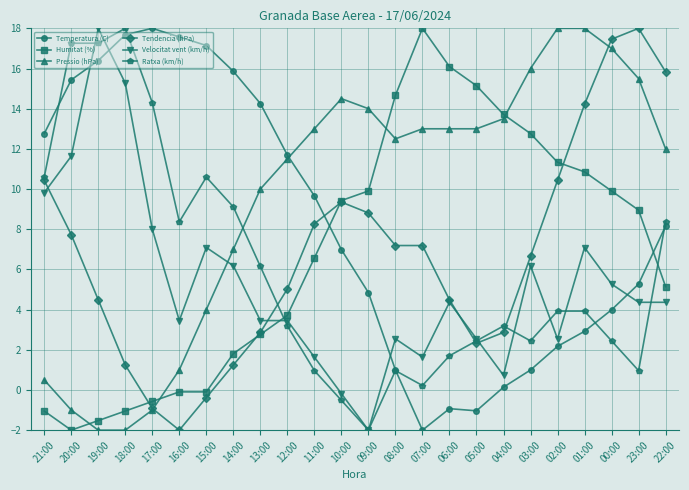

What is the label of the 10th point from the right?

07:00